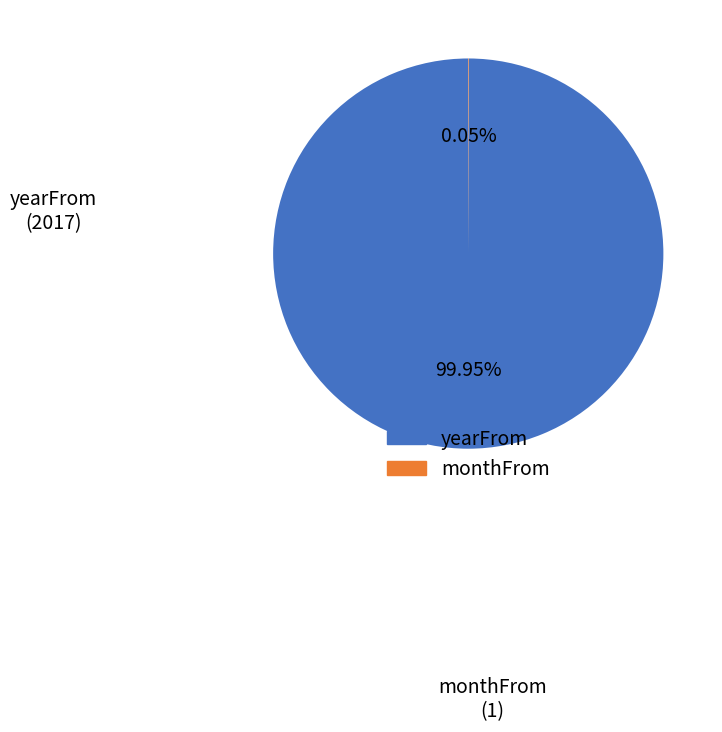

What percentage is the yearFrom slice, to the nearest percent?

100%